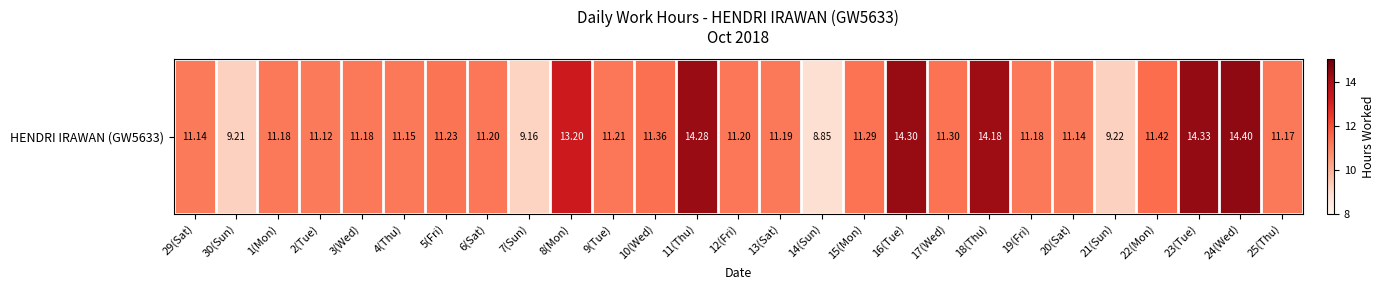

The value at 15(Mon) is 11.3. True or false?

True